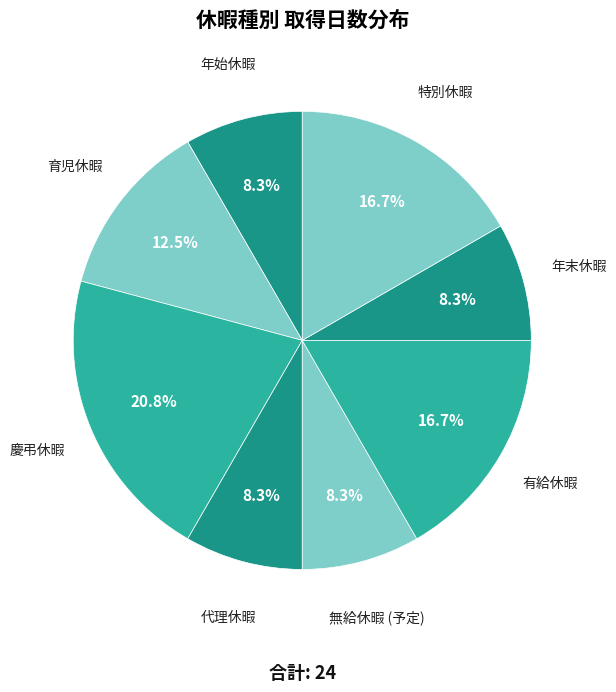

How many segments does this pie chart have?

8